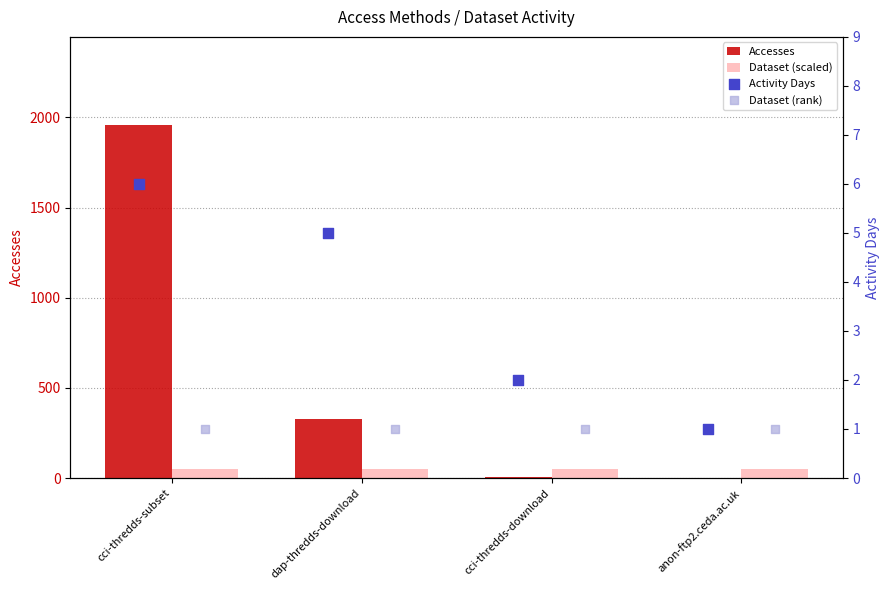

What are all the series names shown in the legend?

Accesses, Dataset (scaled), Activity Days, Dataset (rank)